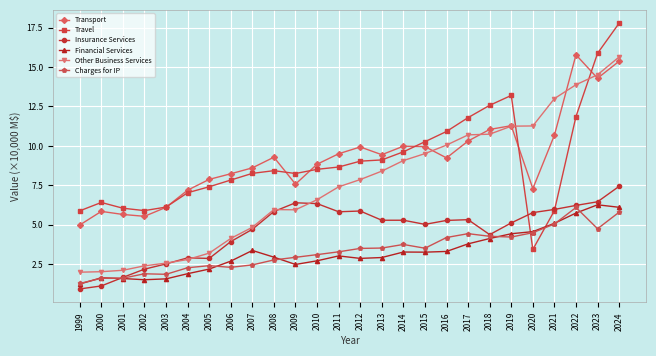

True or false: Transport and Financial Services intersect in this chart.

False